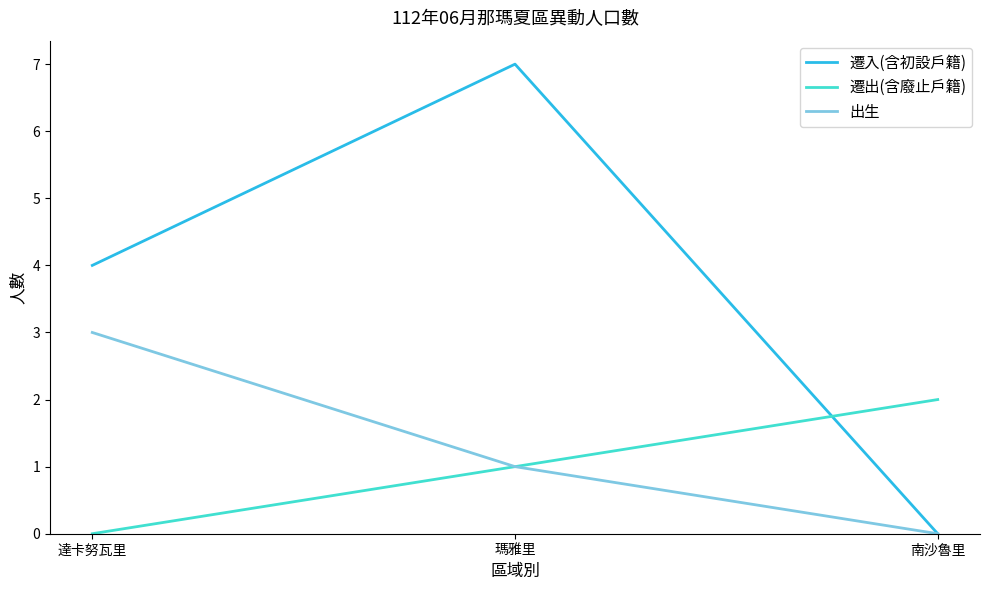

What is the difference between the highest and lowest values at 南沙魯里?

2